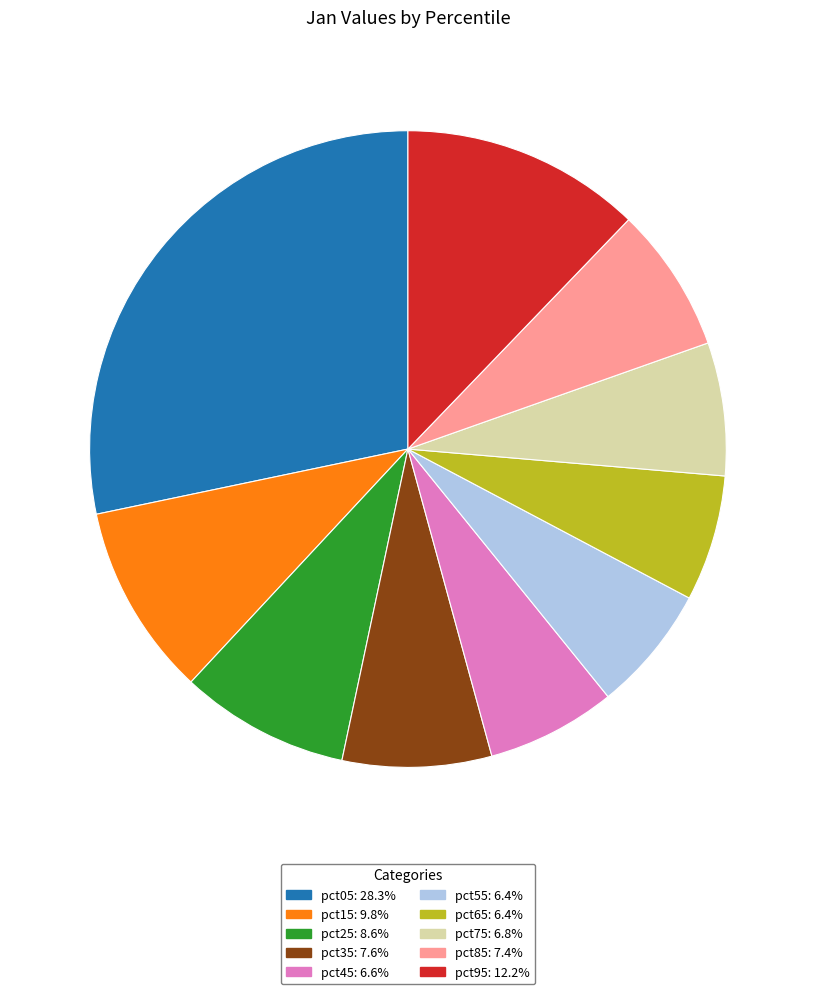

What is the largest slice in the pie chart?

pct05